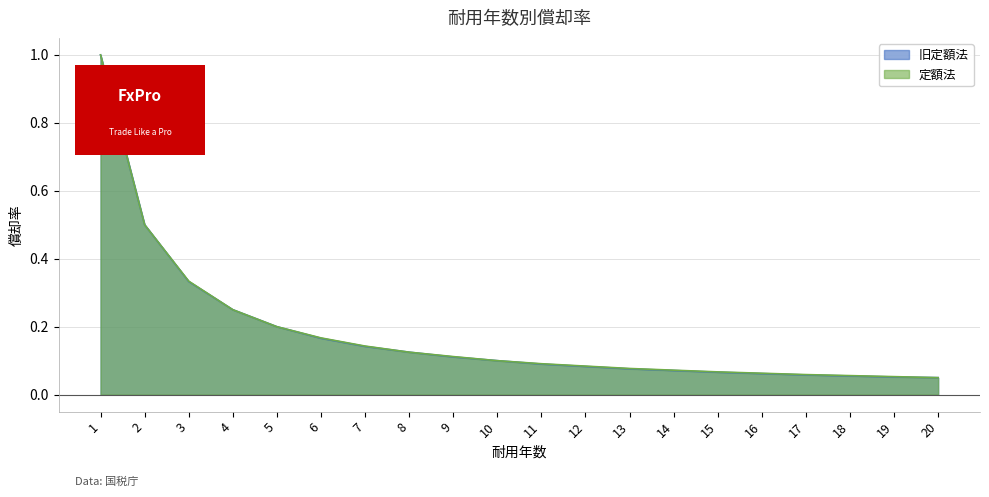

At 15, list the series in order from largest to smallest.

定額法, 旧定額法